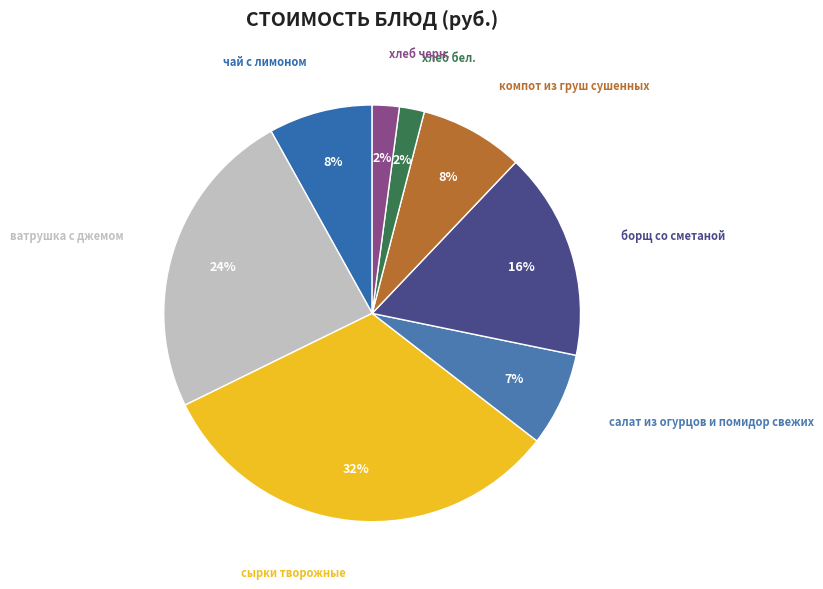

To the nearest percent, what is the average slice percentage?

12%